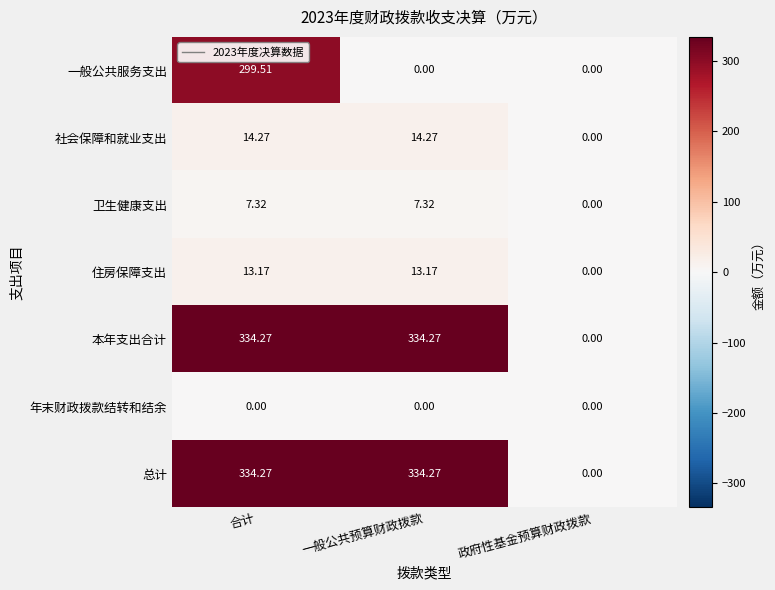

Which category has the lowest value in the 总计 series?

政府性基金预算财政拨款